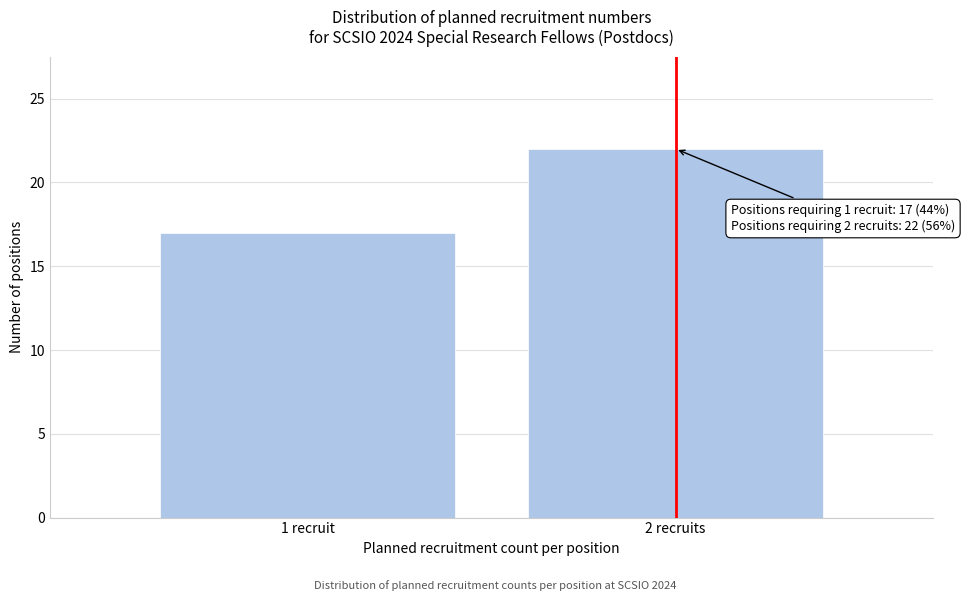

Reading left to right, extract all data points from this chart.

17	22